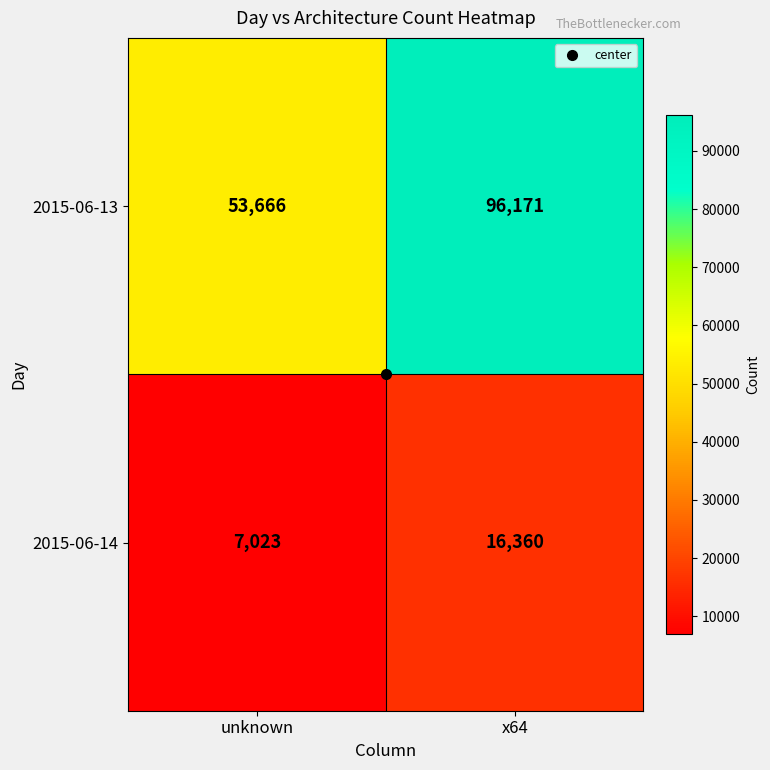

Which series has the largest total across all categories?

2015-06-13